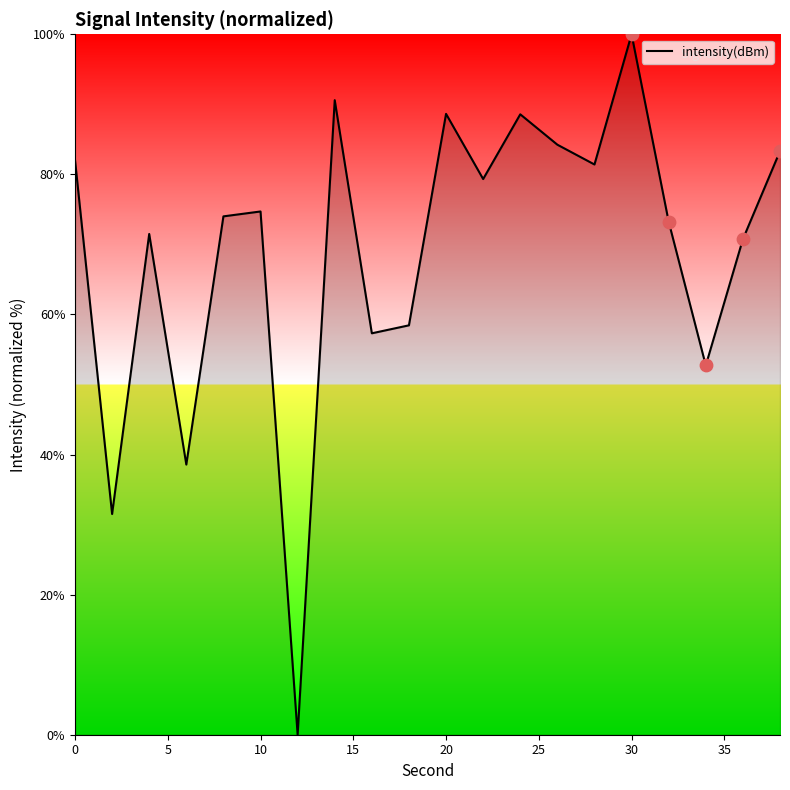

What is the greatest value displayed?

100.0